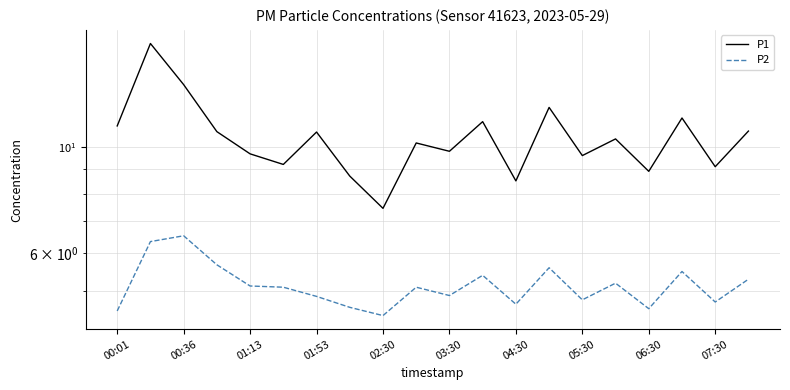

What is the minimum value shown in the chart?

4.5